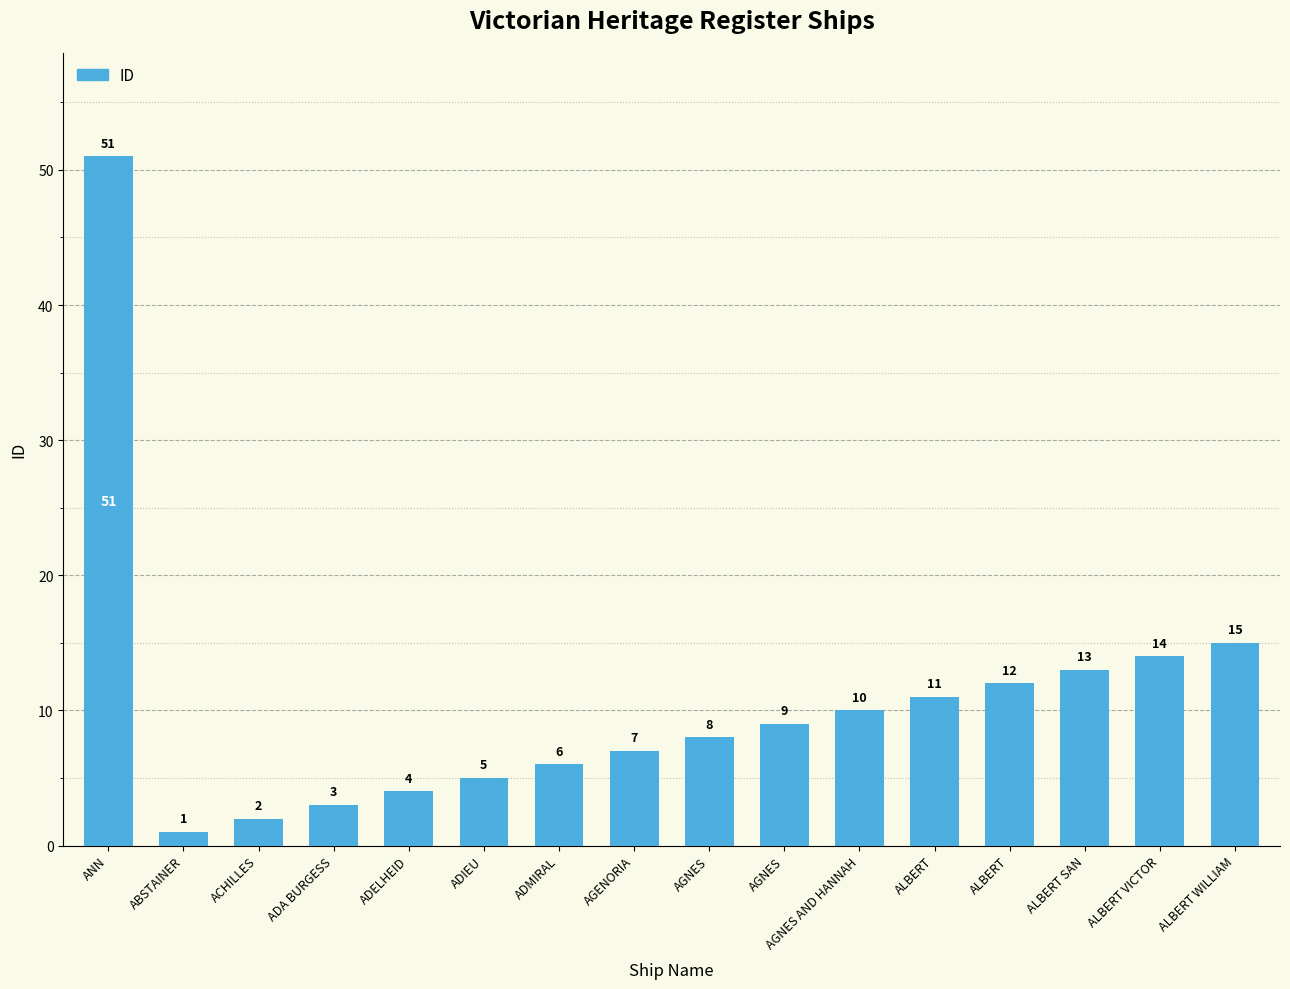

The value at ABSTAINER is 1. True or false?

True